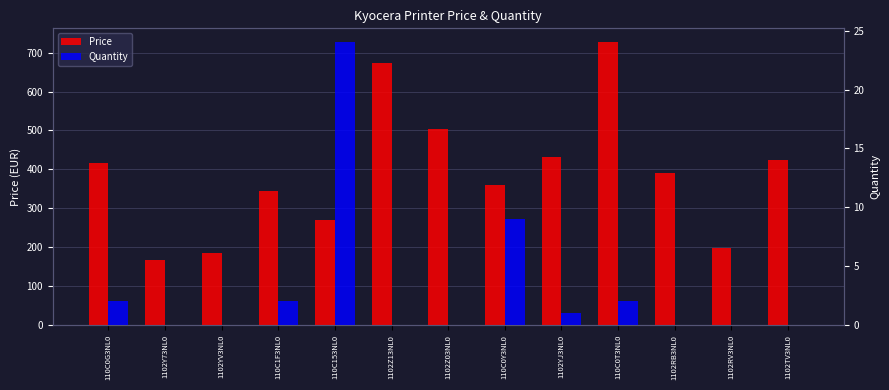

The value of Price at 110C0G3NL0 is 415.3. True or false?

True